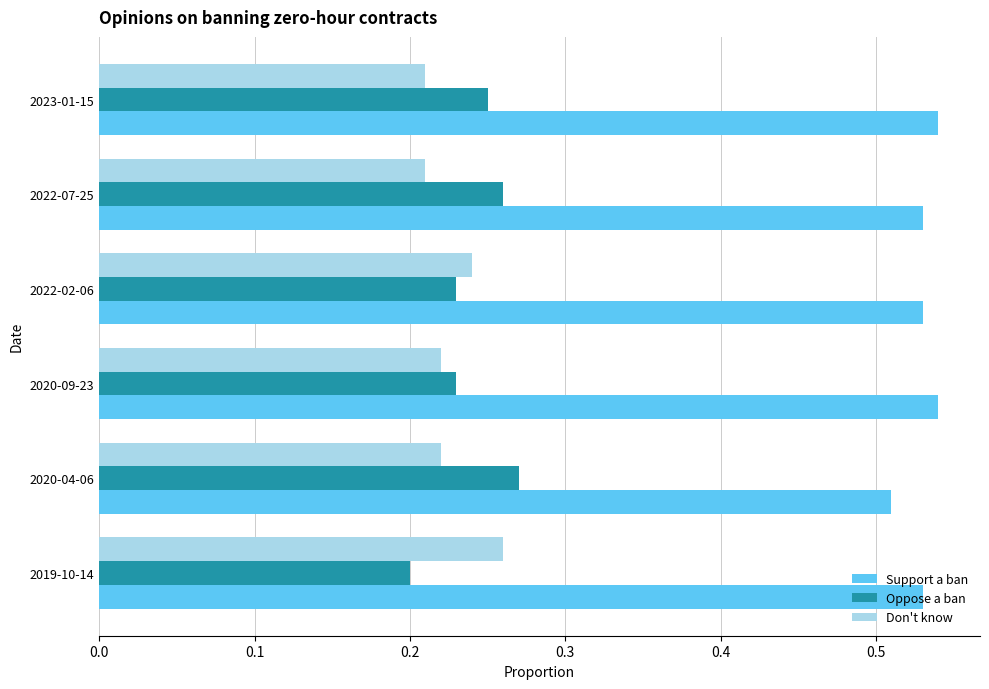

Where is Oppose a ban nearest to the value 0?

2019-10-14